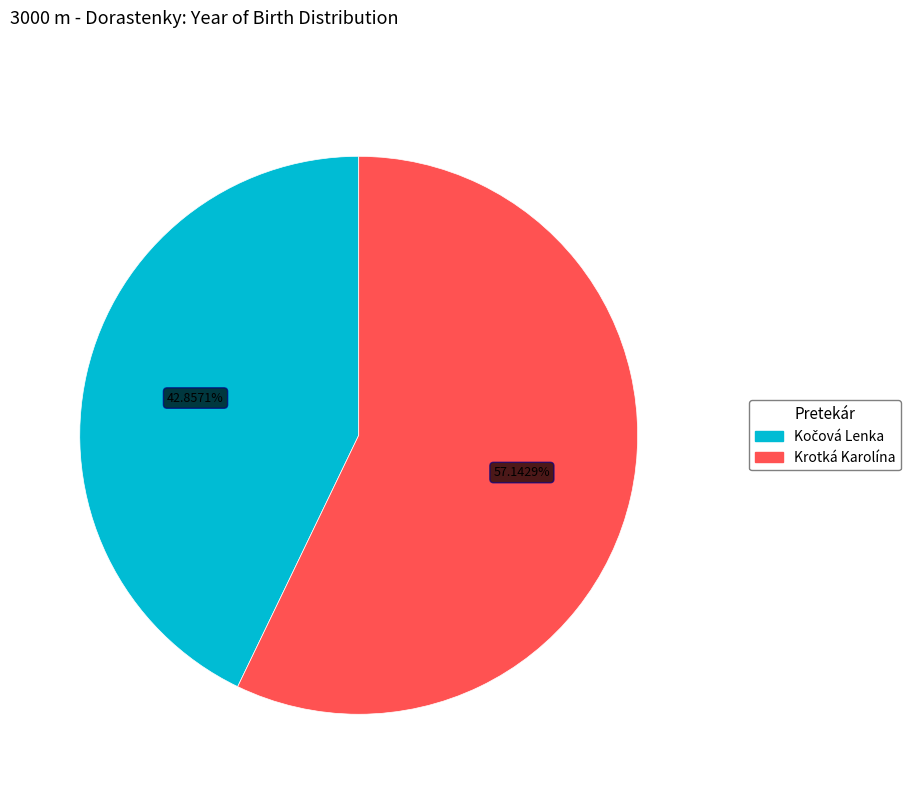

What is the largest slice in the pie chart?

Krotká Karolína